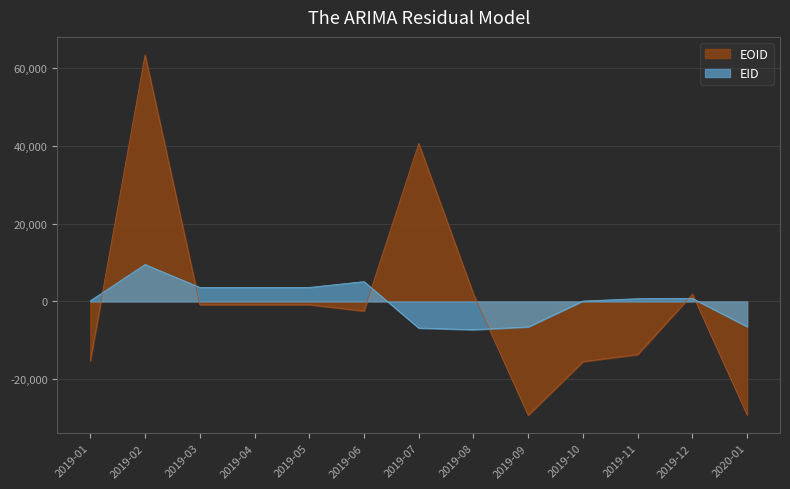

What is the approximate value of EOID at 2019-08?

1872.2